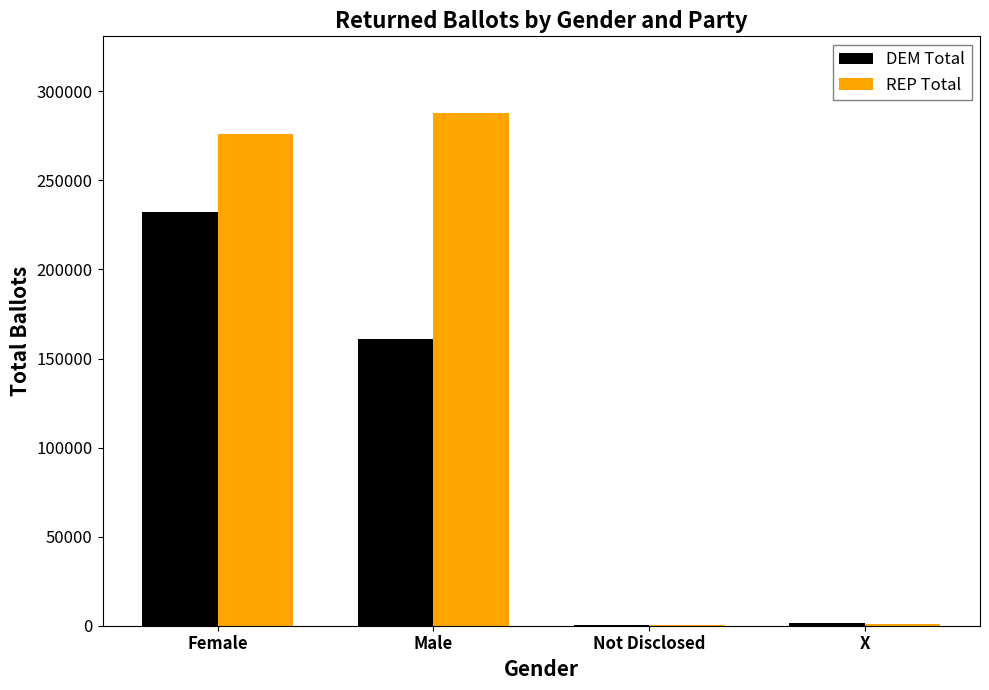

Are the bars grouped side by side (vs. stacked)?

Yes